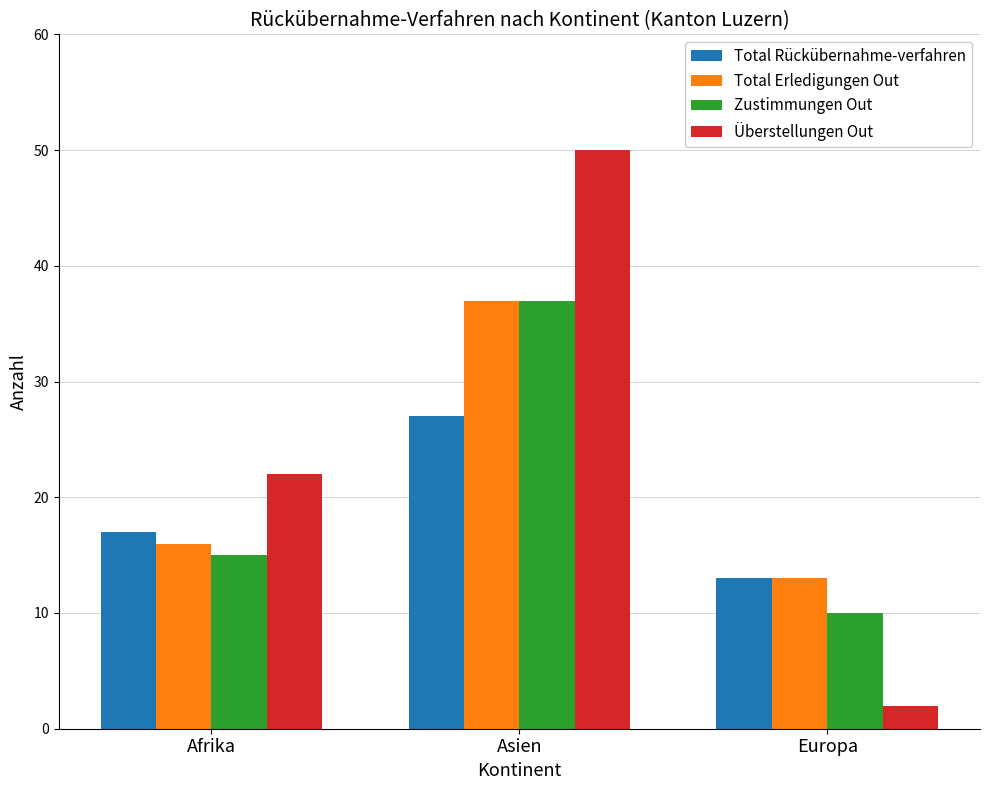

Reading right to left, extract all data points from this chart.

Total Rückübernahme-verfahren: Europa=13	Asien=27	Afrika=17
Total Erledigungen Out: Europa=13	Asien=37	Afrika=16
Zustimmungen Out: Europa=10	Asien=37	Afrika=15
Überstellungen Out: Europa=2	Asien=50	Afrika=22